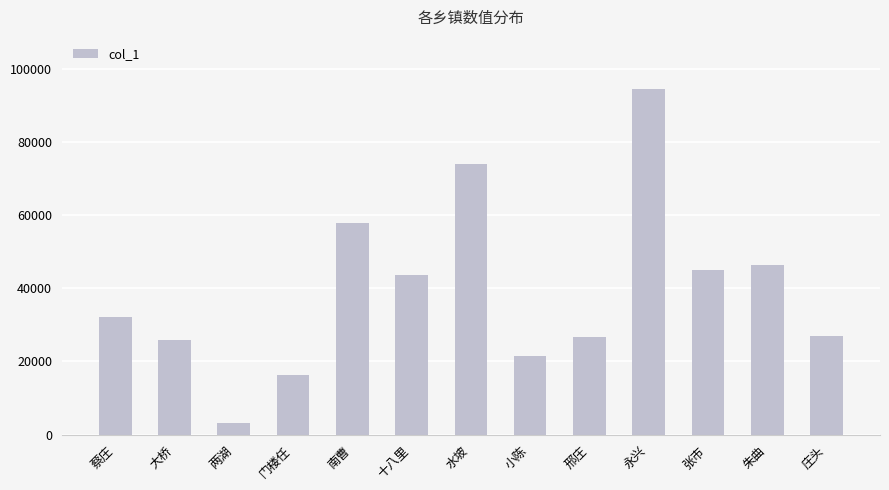

What is the change in value from 门楼任 to 庄头?

+10830.3